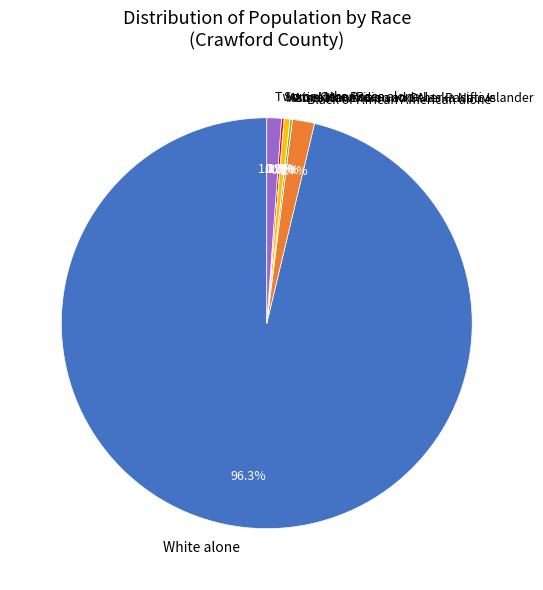

What is the majority slice?

White alone